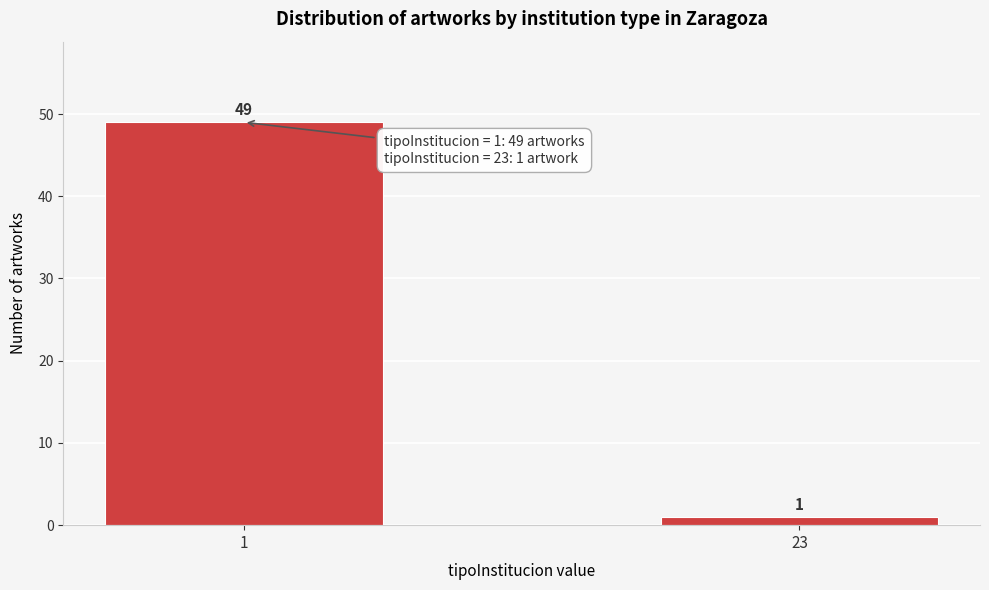

Reading left to right, list all the values displayed in this chart.

49	1